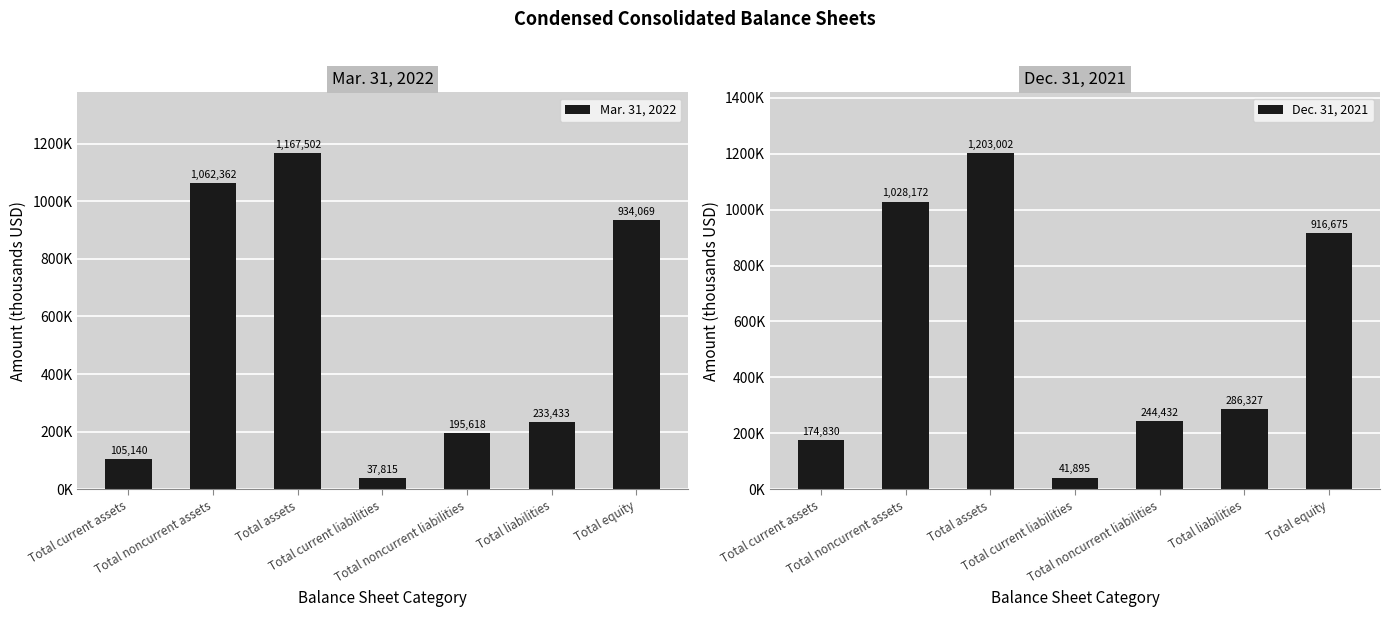

Rank the series by their average value, from highest to lowest.

Dec. 31, 2021, Mar. 31, 2022